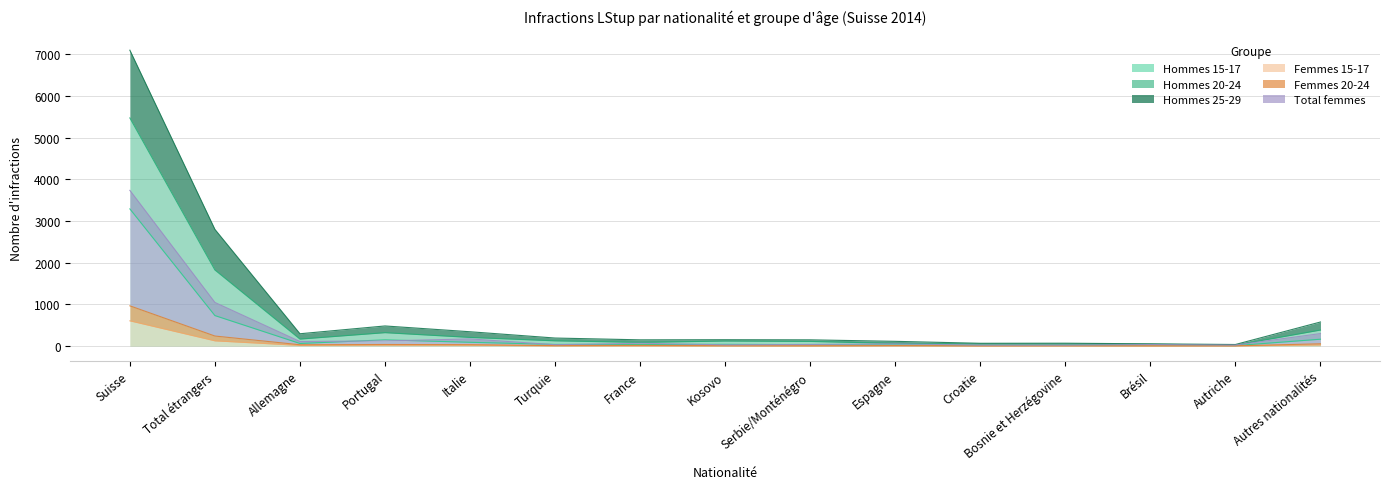

How many times do Total_f and m_15-17 cross each other?

6